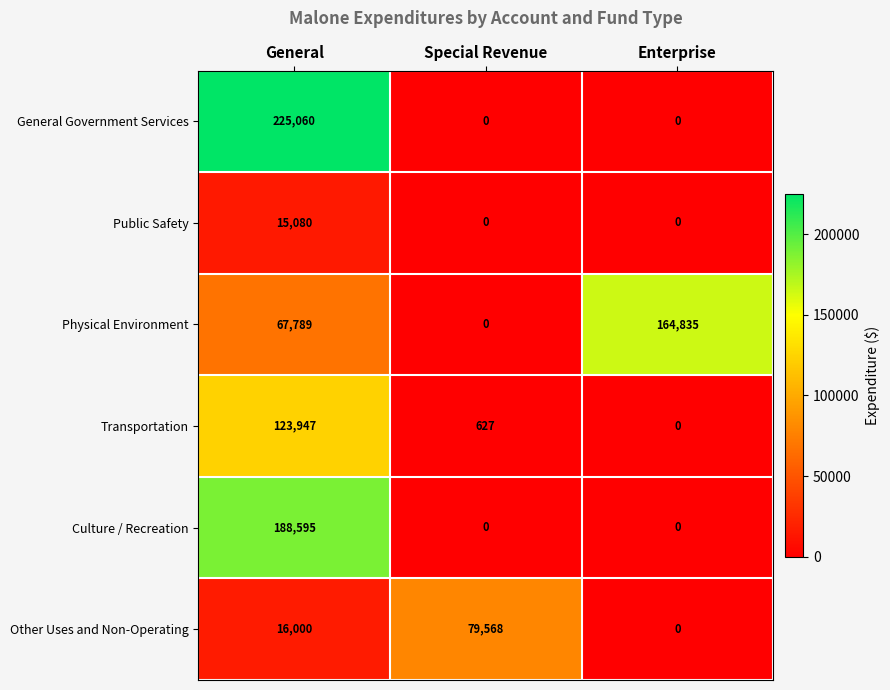

Reading left to right, list all the values displayed in this chart.

General Government Services: General=225060	Special Revenue=0	Enterprise=0
Public Safety: General=15080	Special Revenue=0	Enterprise=0
Physical Environment: General=67789	Special Revenue=0	Enterprise=164835
Transportation: General=123947	Special Revenue=627	Enterprise=0
Culture / Recreation: General=188595	Special Revenue=0	Enterprise=0
Other Uses and Non-Operating: General=16000	Special Revenue=79568	Enterprise=0